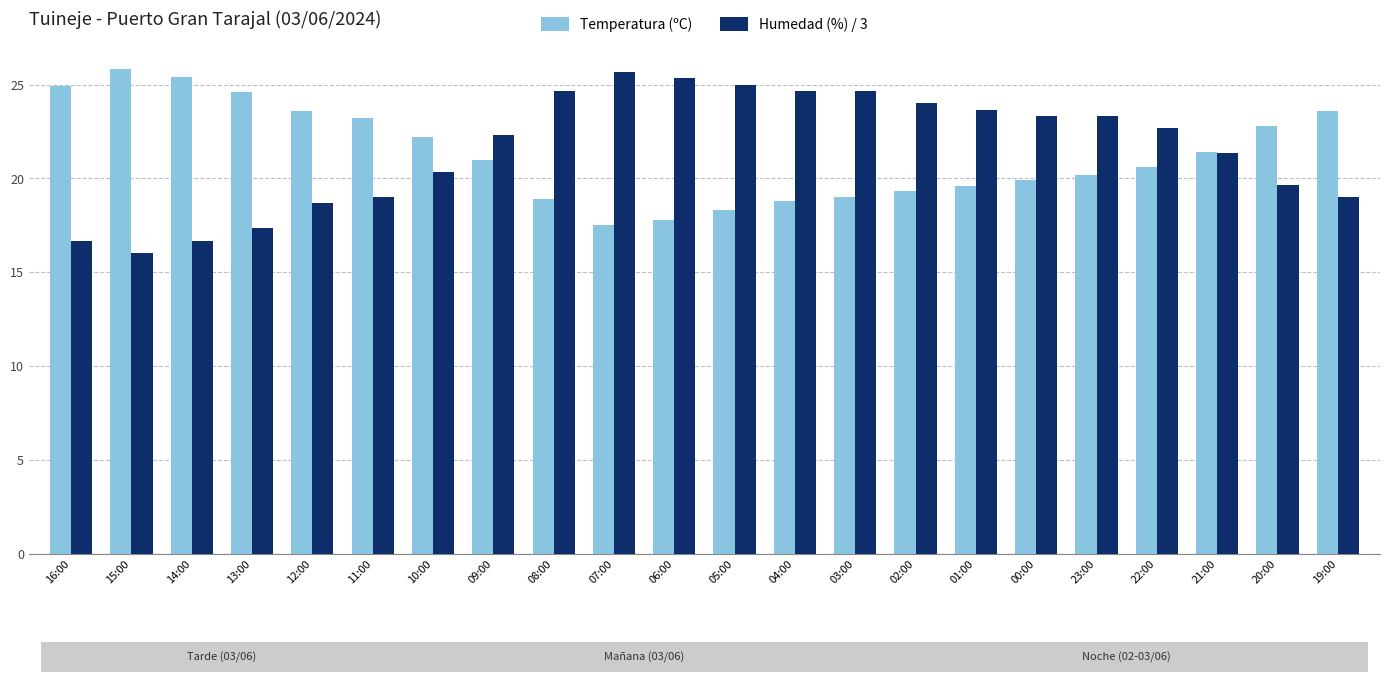

Are the bars grouped side by side (vs. stacked)?

Yes